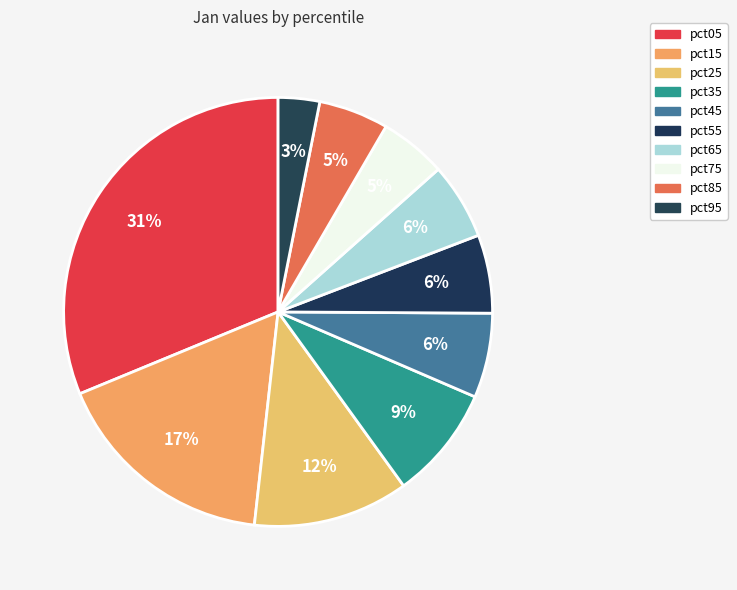

How much of the chart is everything except pct95?

96.9%